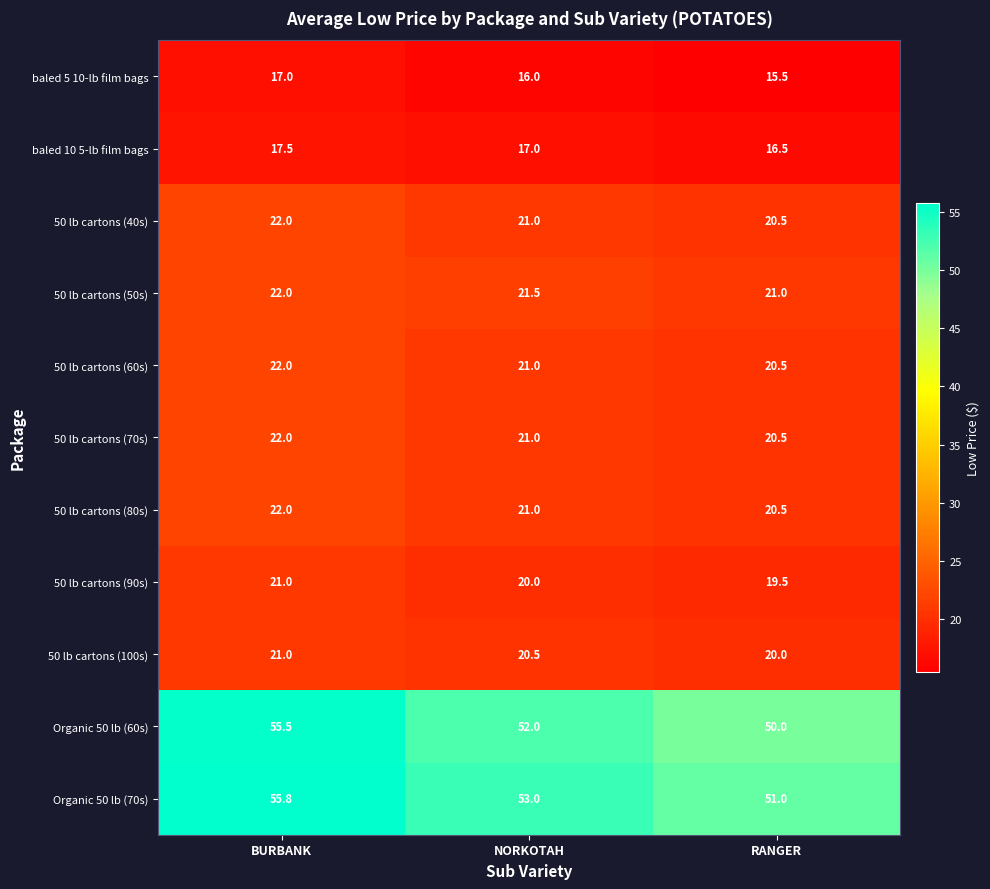

What is the total value across all series at BURBANK?

297.8